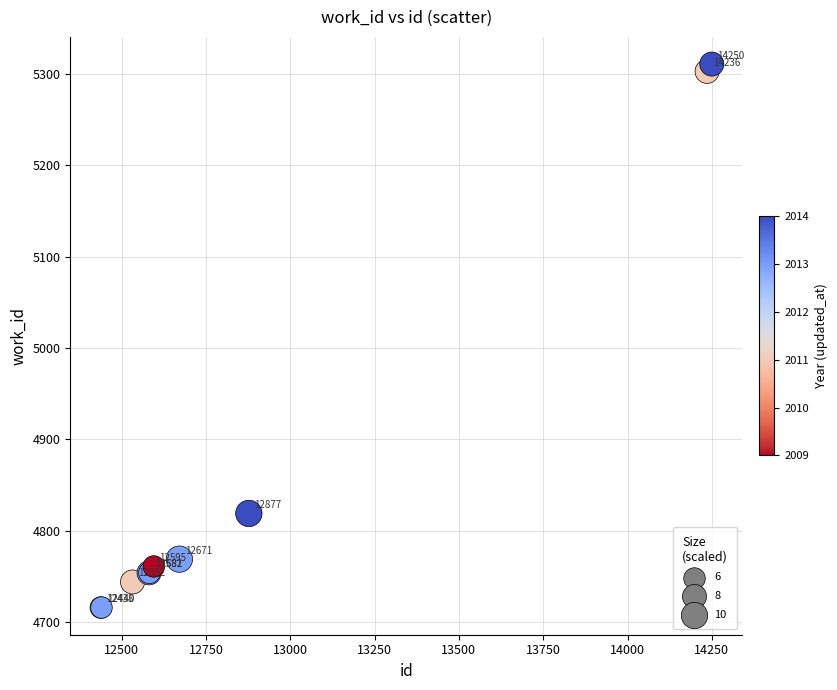

What Y value in the scatter plot is closest to 5013?

4819